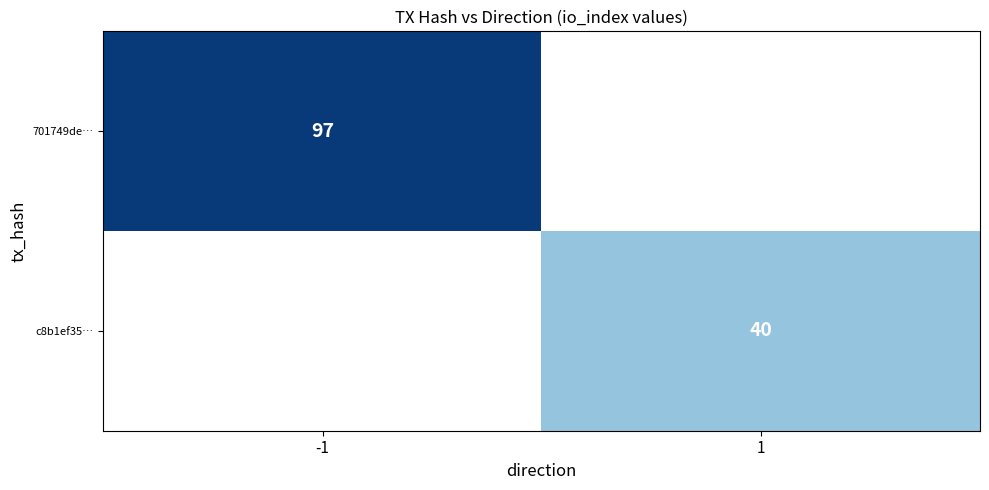

Where is 701749de… nearest to the value 97?

-1